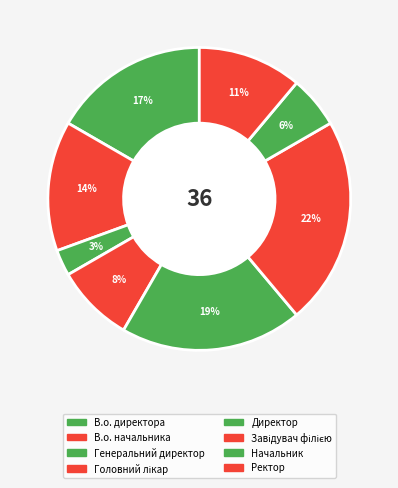

What percentage is the Головний лікар slice, to the nearest percent?

8%